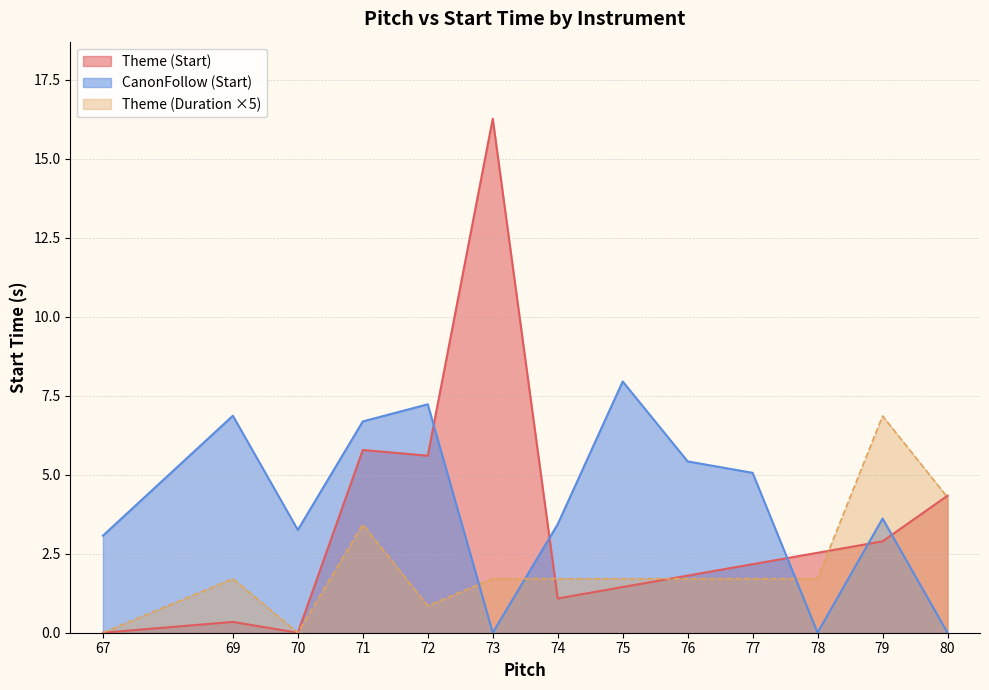

The CanonFollow series shows 21.6 at 70. True or false?

False